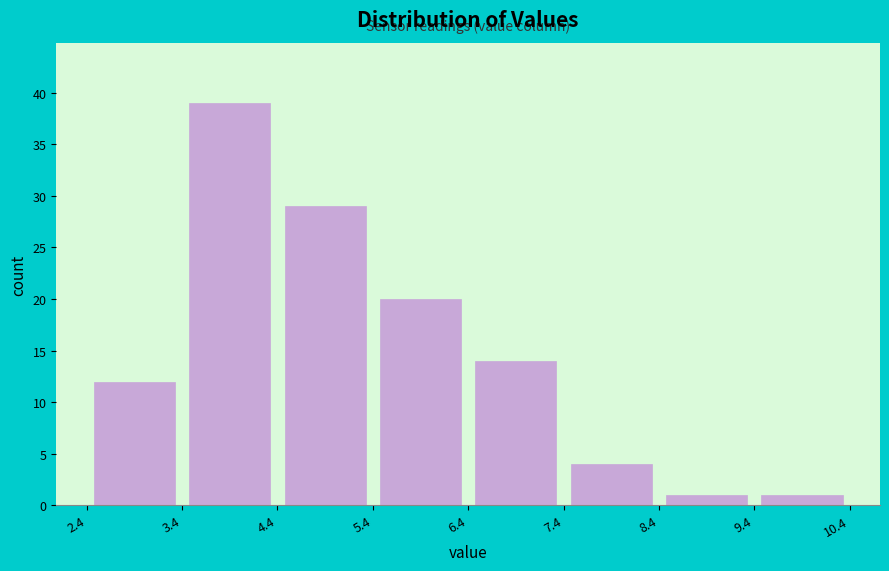

Which range on the x-axis has the tallest bar?

3.4 to 4.4